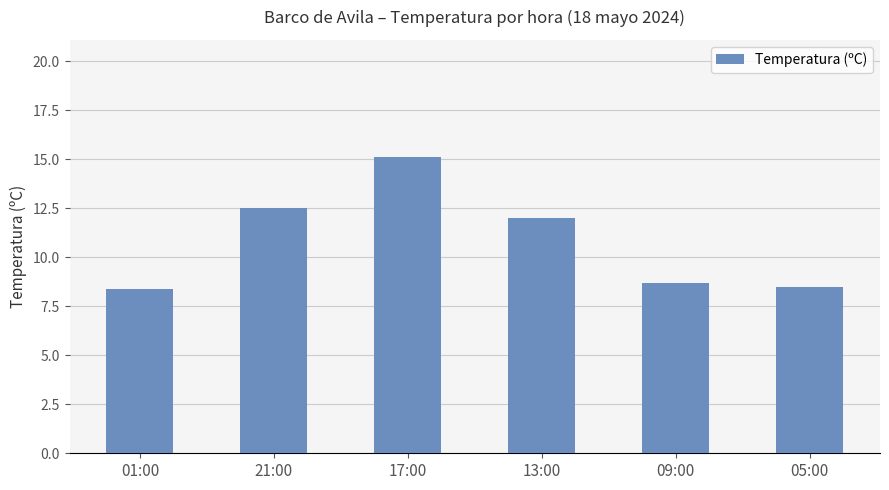

The value at 17:00 is 25.8. True or false?

False